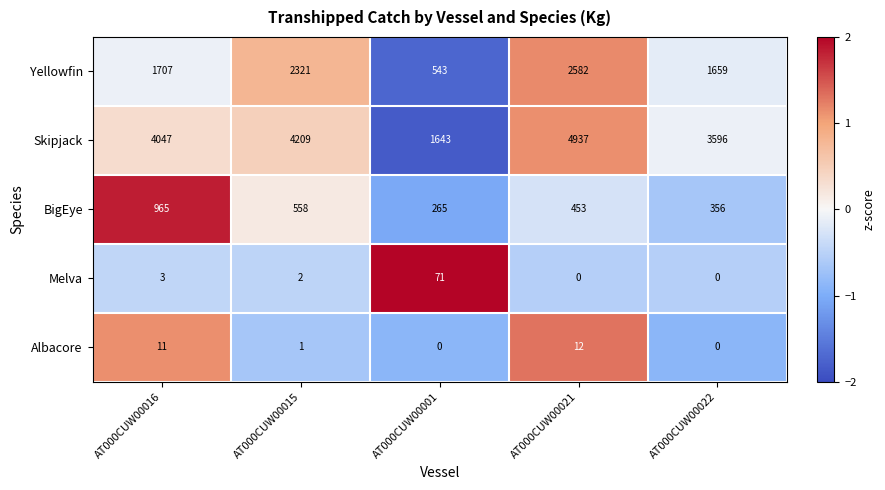

How many categories are shown in the chart?

5